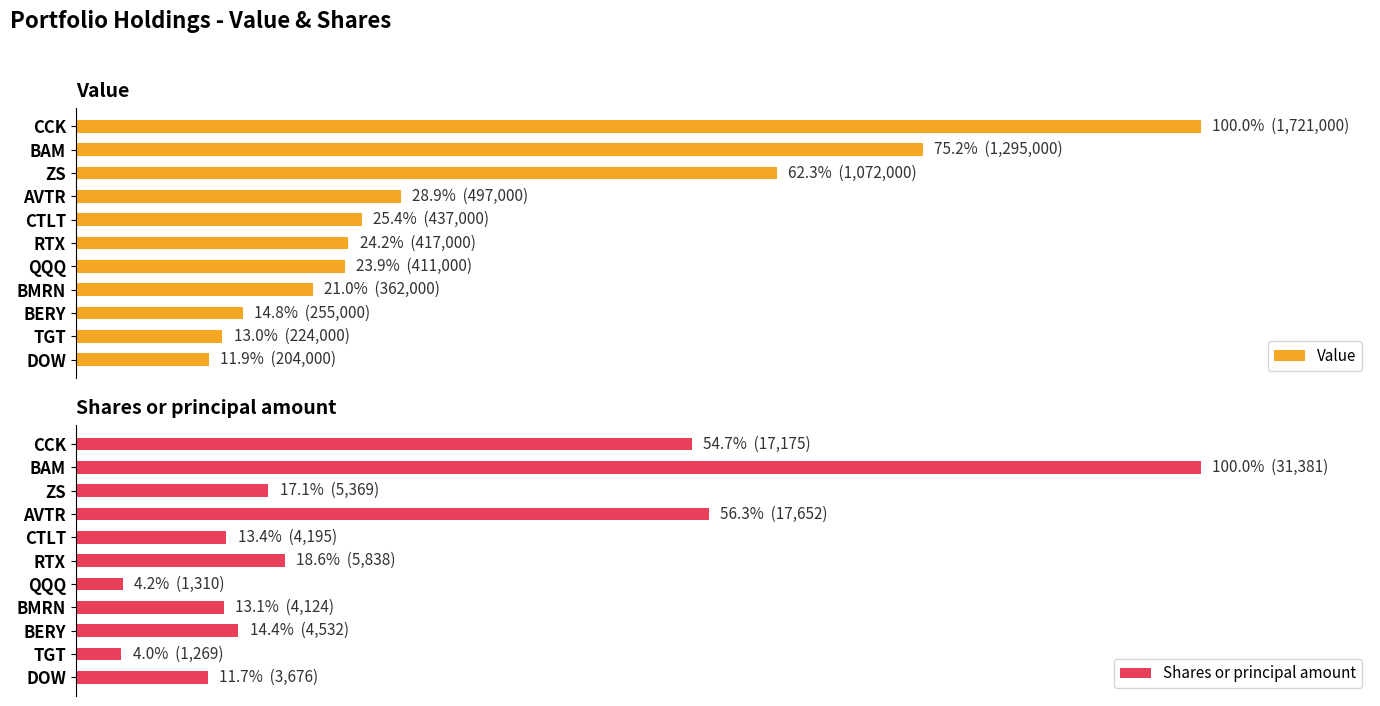

True or false: Value has a value of 27.8 at BAM.

False